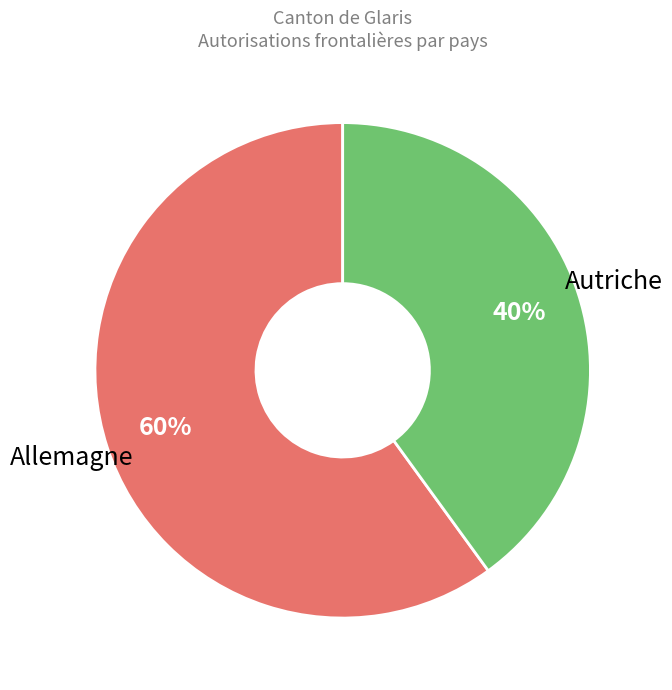

To the nearest percent, what is the average slice percentage?

50%